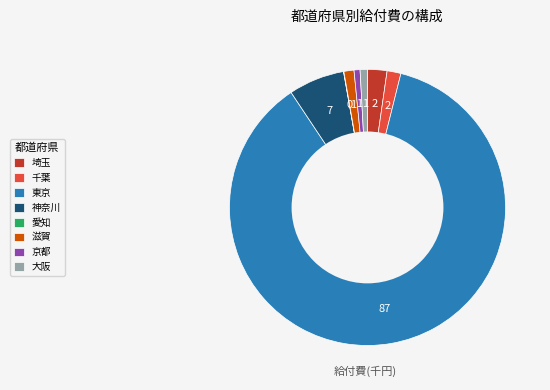

Which has a higher value, 京都 or 神奈川?

神奈川